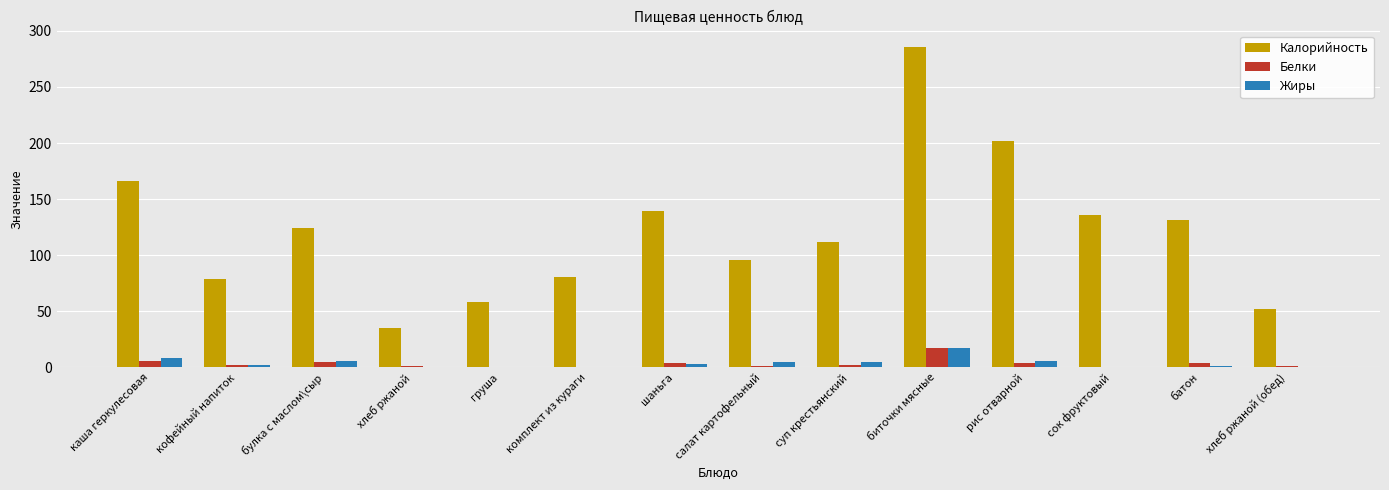

Which series changed the most between каша геркулесовая and рис отварной?

Калорийность